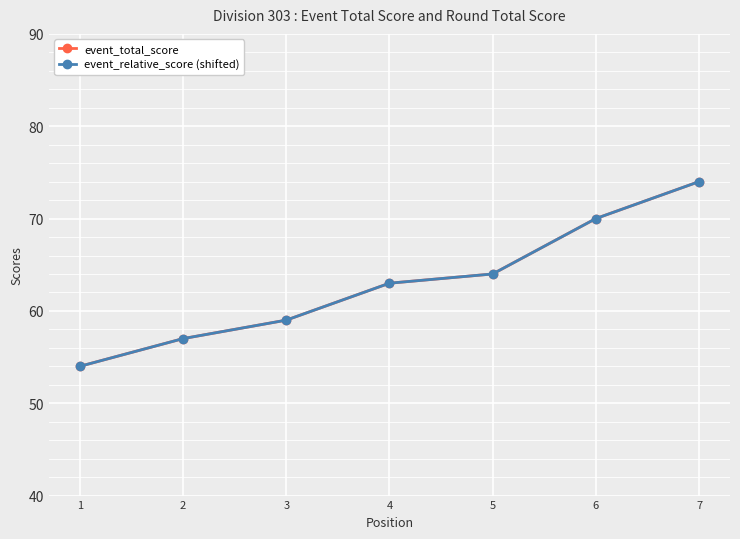

True or false: event_total_score and event_relative_score (shifted) intersect in this chart.

False